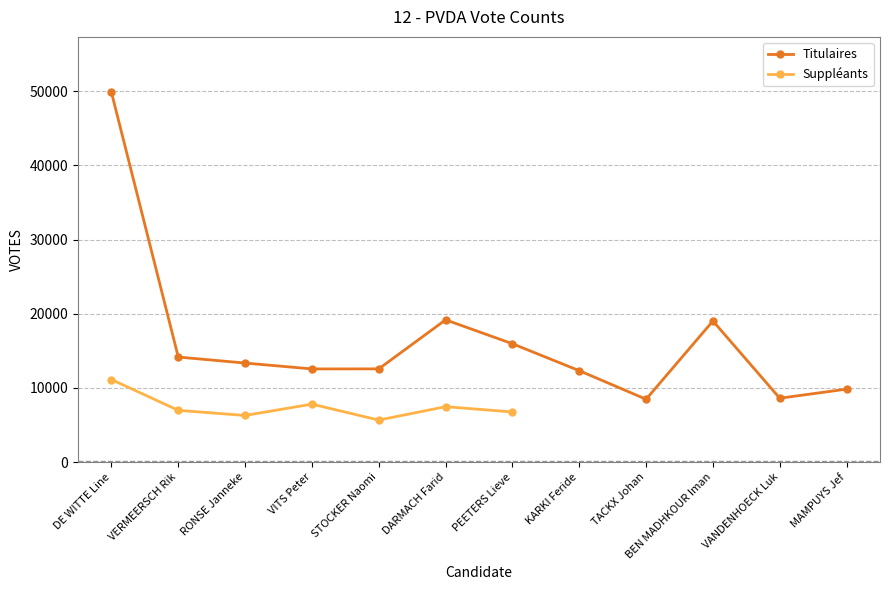

What is the label of the 7th point from the right?

DARMACH Farid